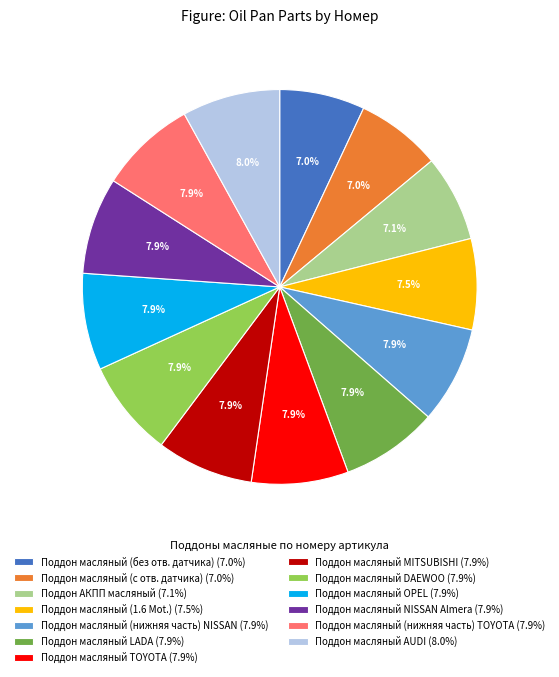

What is the ratio of the value at Поддон масляный (нижняя часть) TOYOTA (7.9%) to the value at Поддон масляный NISSAN Almera (7.9%)?

1.0